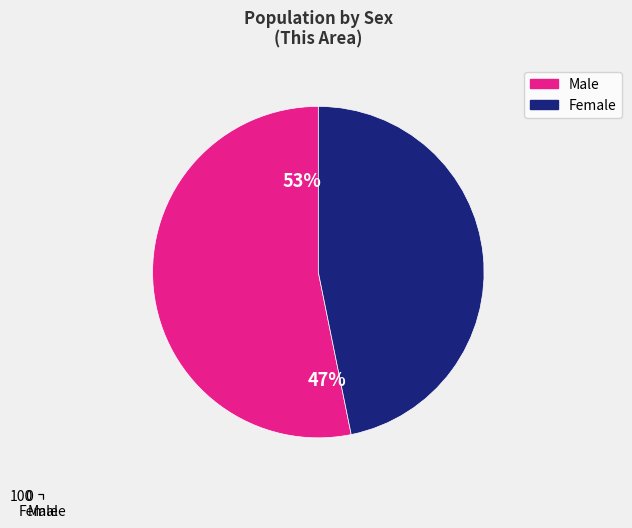

Which slice is the smallest?

Female